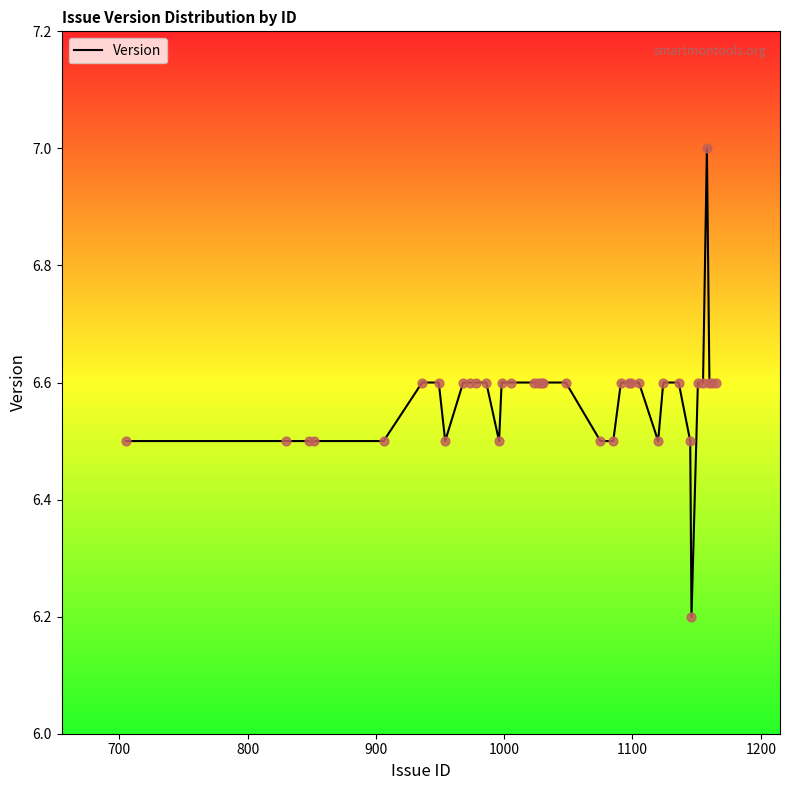

What is the maximum value shown in the chart?

7.0